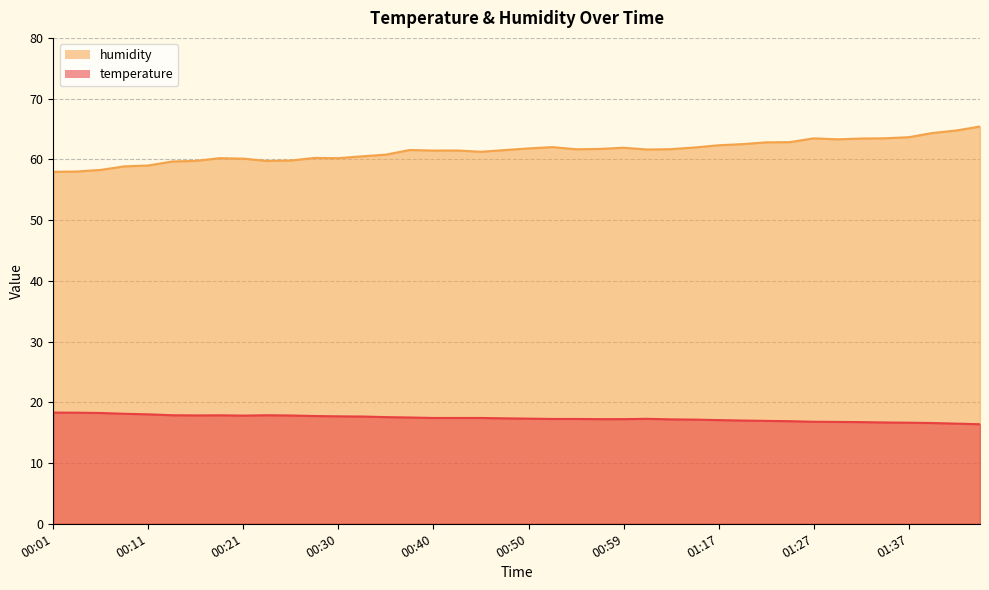

Rank the series at 00:30 from highest to lowest value.

humidity, temperature